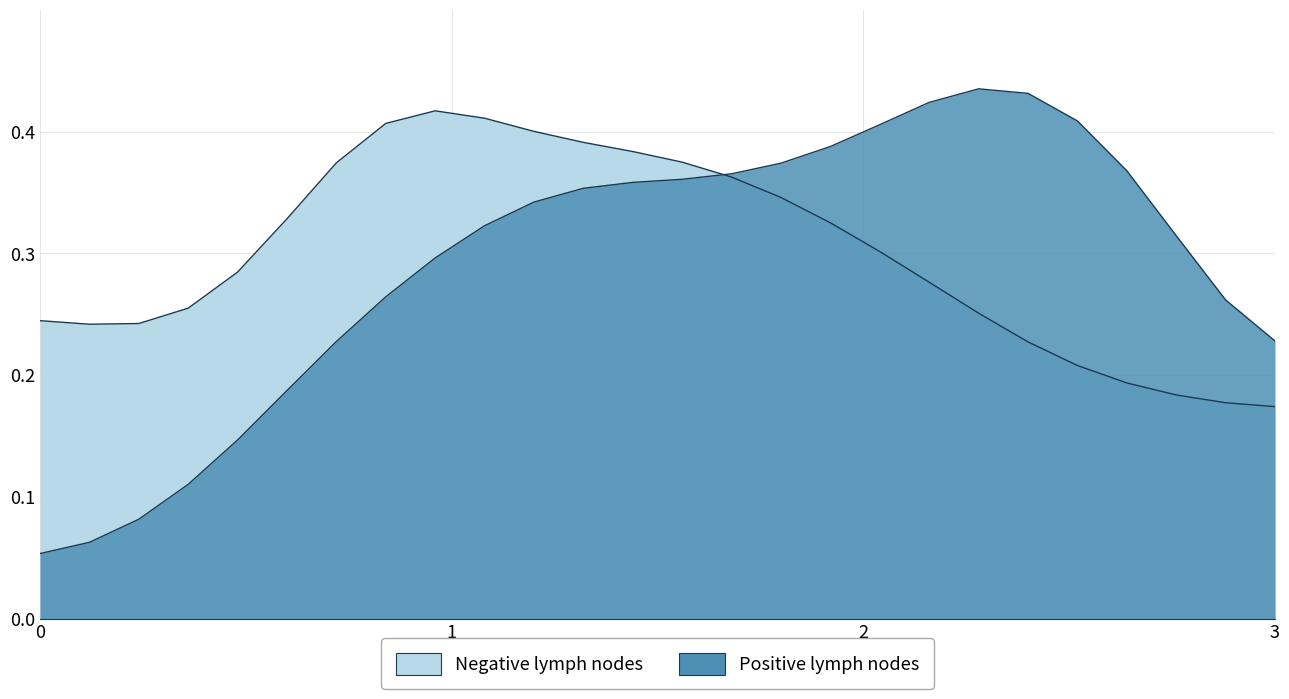

What is the difference between the second highest and second lowest values in the Positive lymph nodes series?

0.4